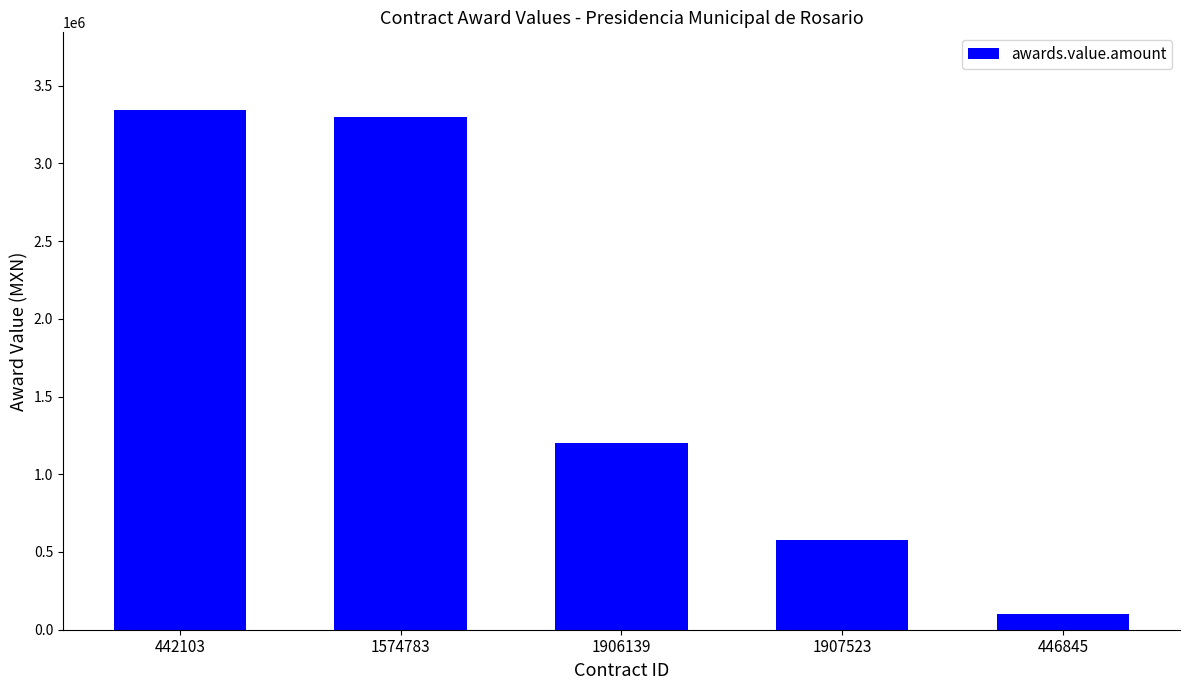

Is it true that the value at 446845 is 103448.3?

True